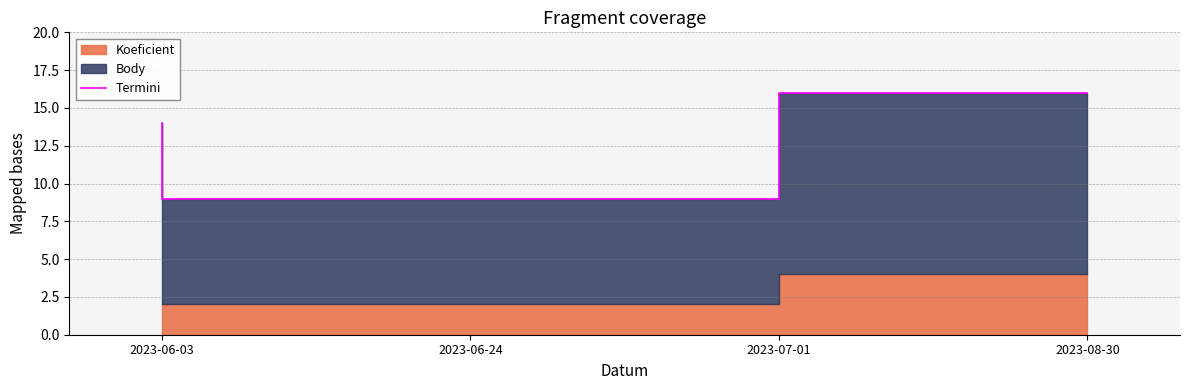

What is the minimum value shown in the chart?

9